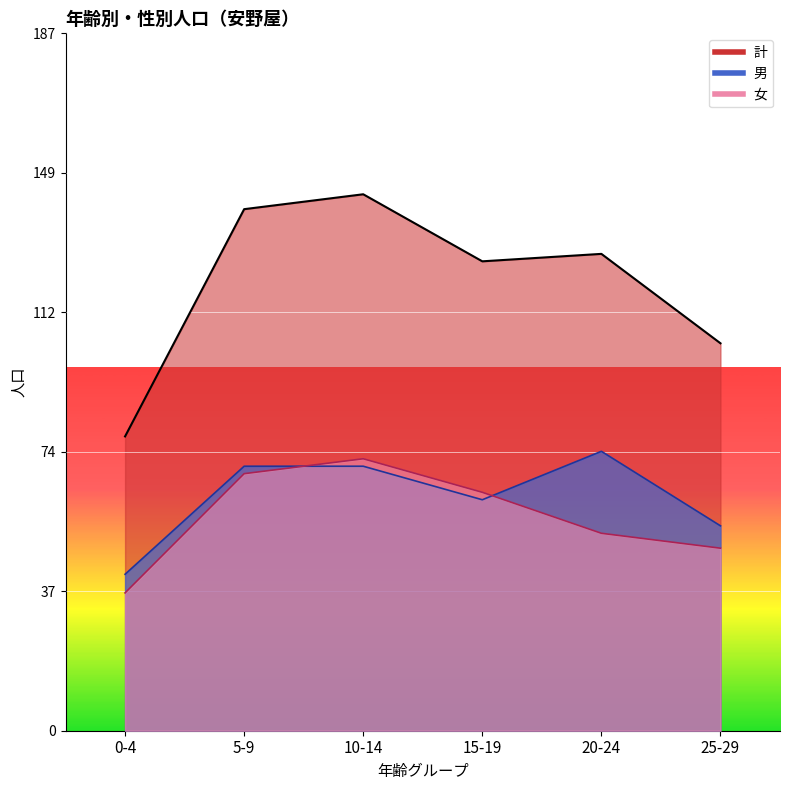

How many intersections are there between 男 and 女?

2